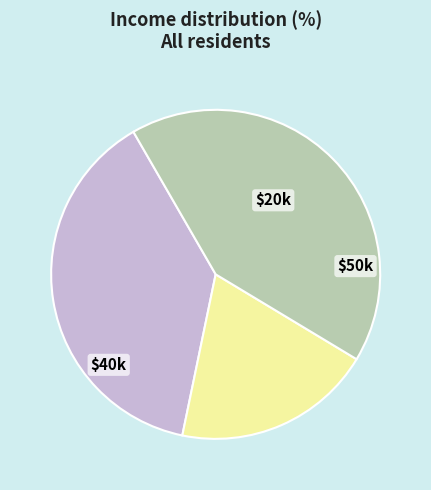

Is there a majority slice in this chart?

No